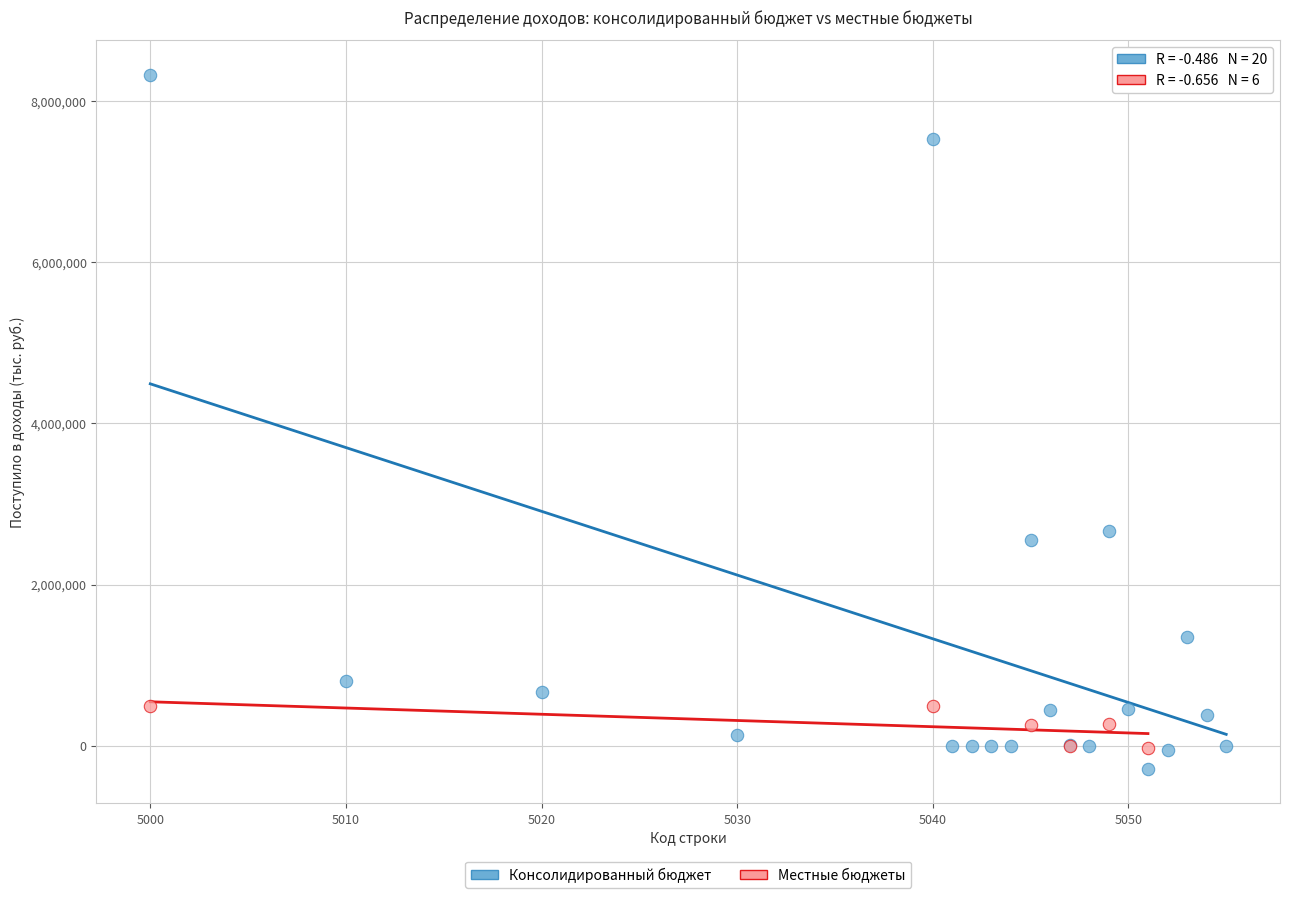

Which series contains the highest Y value?

Консолидированный бюджет